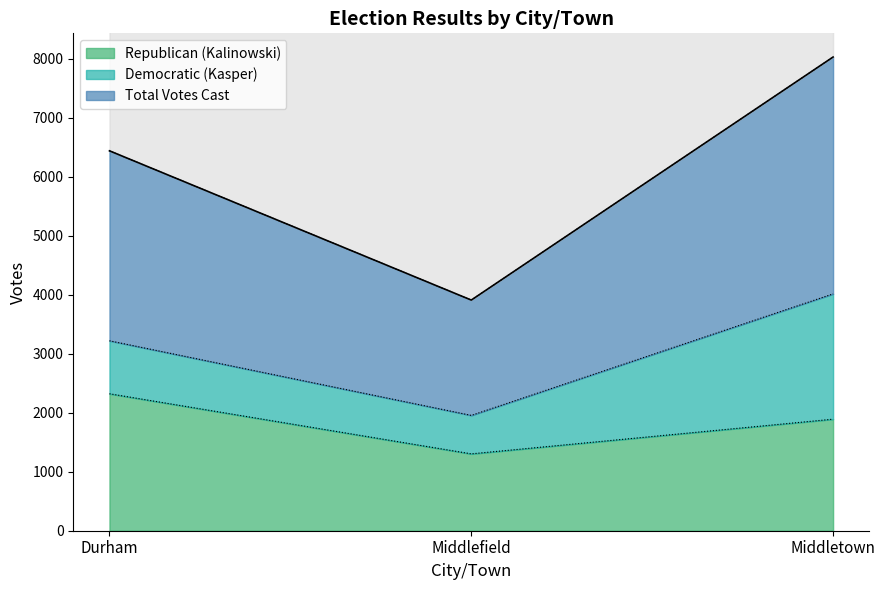

At which label is Total Votes Cast closest to 2985?

Durham